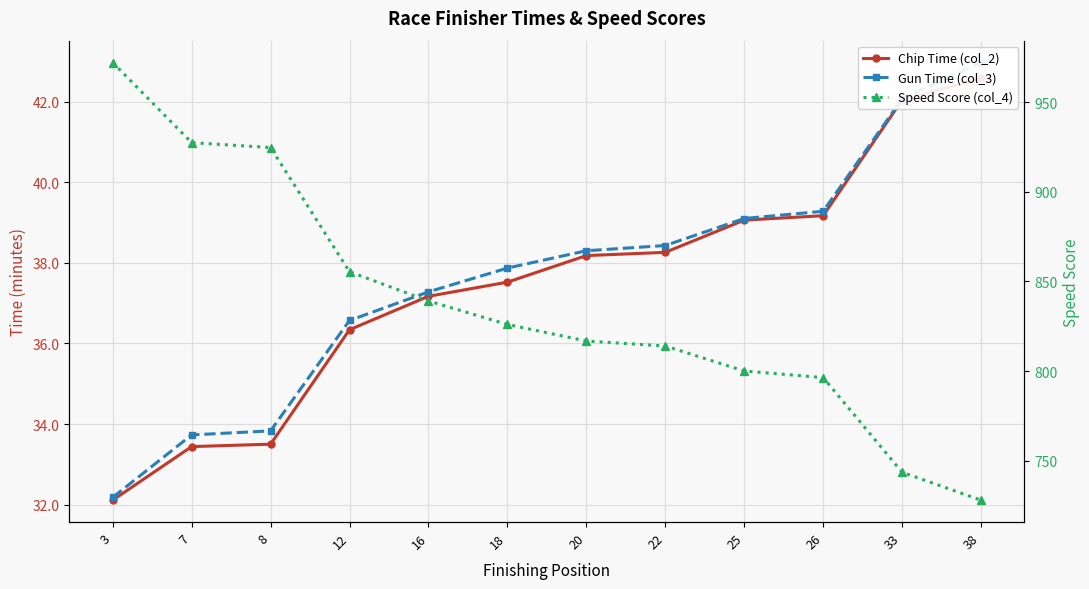

At how many categories does at least one series exceed 193?

12